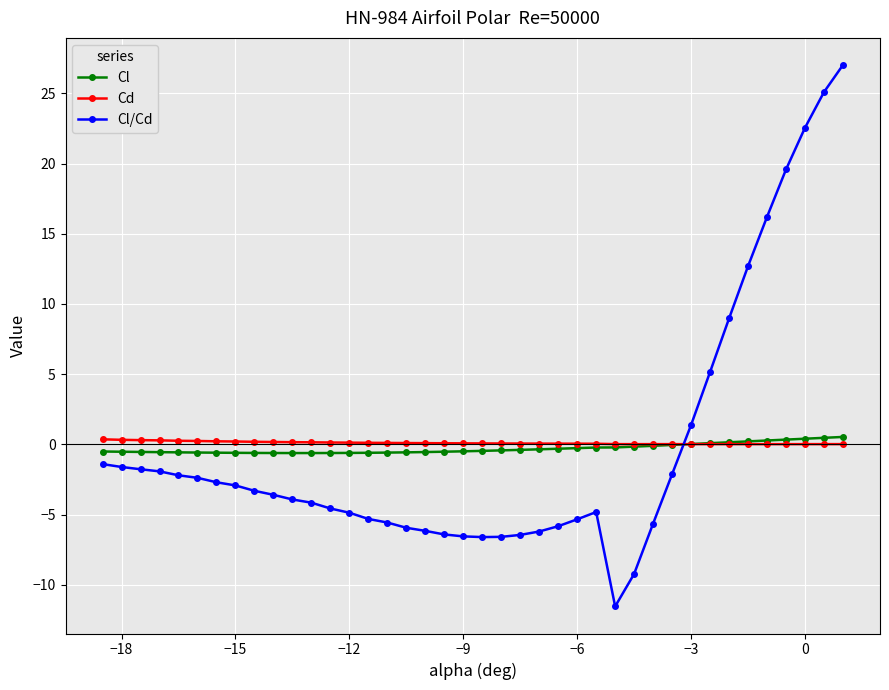

In Cd, how many points are higher than both neighbors (excluding endpoints)?

1